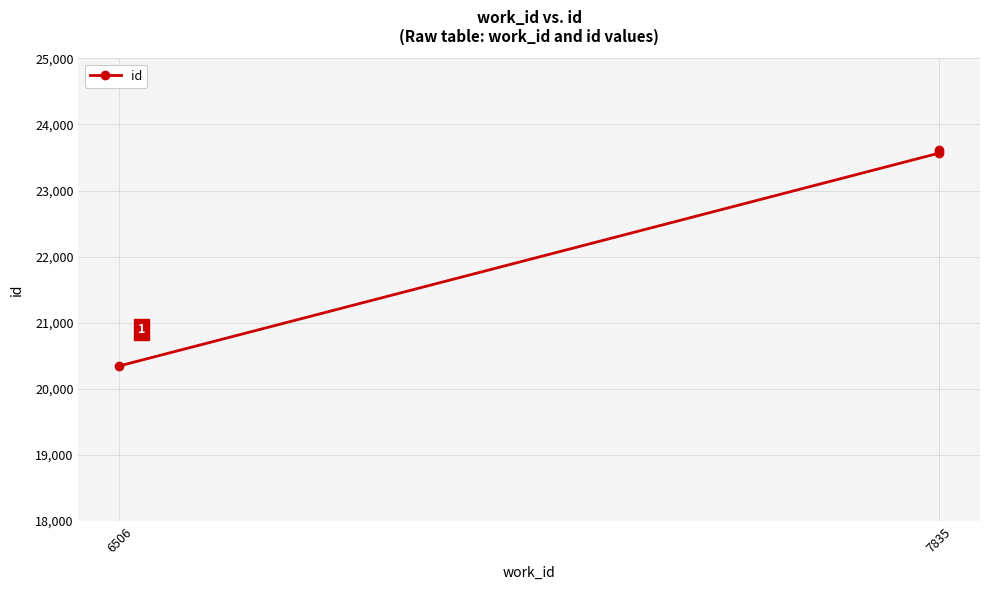

Read the value at 7835, to the nearest 10.

23570